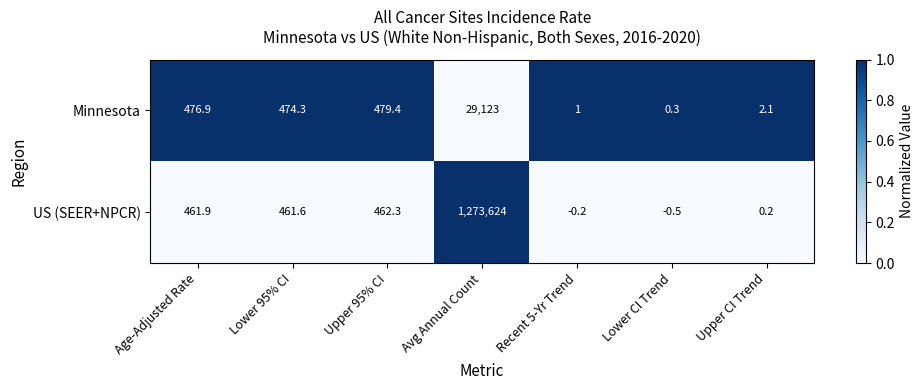

Rank the series by their average value, from lowest to highest.

Minnesota, US (SEER+NPCR)